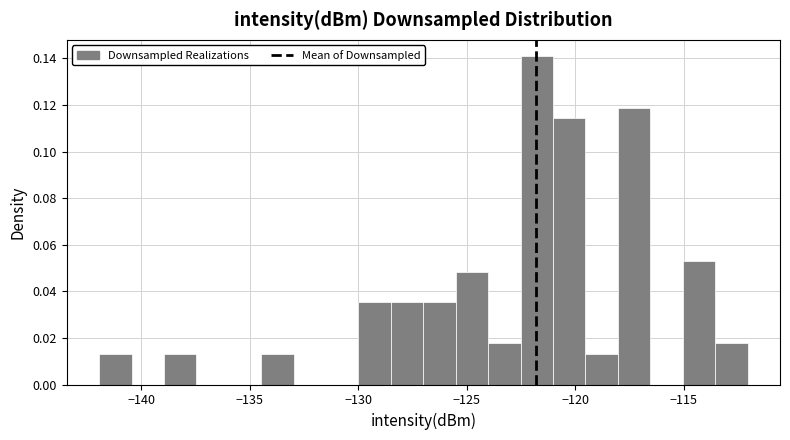

Around what value on the x-axis is the tallest bar? Give the approximate position of its centre, as read against the axis.

-122.0